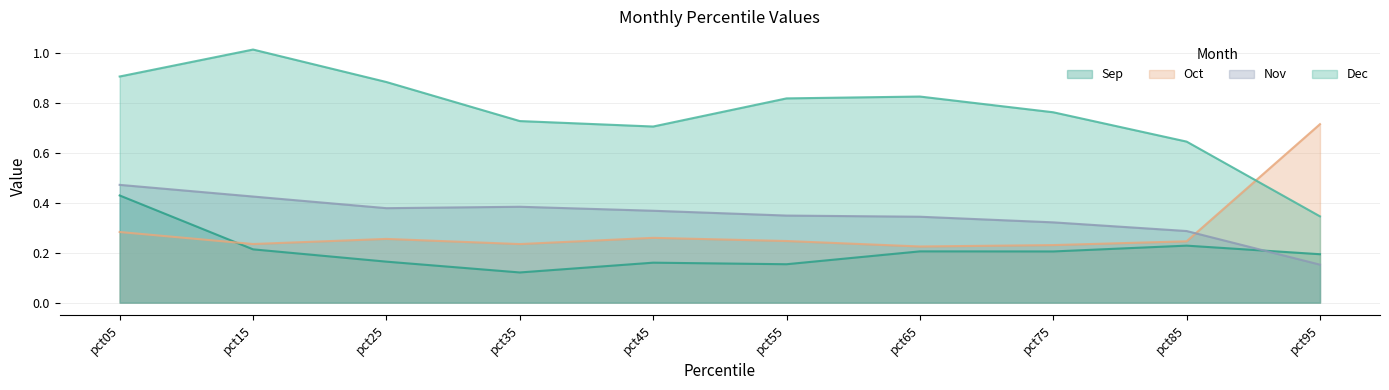

What is the value of the Dec point at the 2nd from the left?

1.0